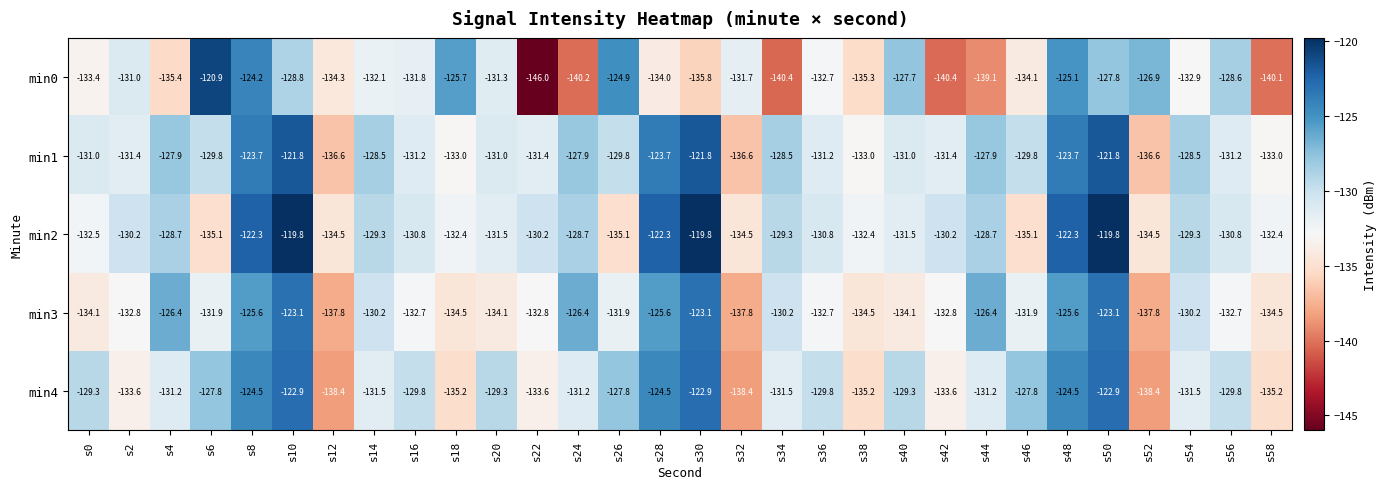

What is the spread (max minus min) of values at s58?

7.7